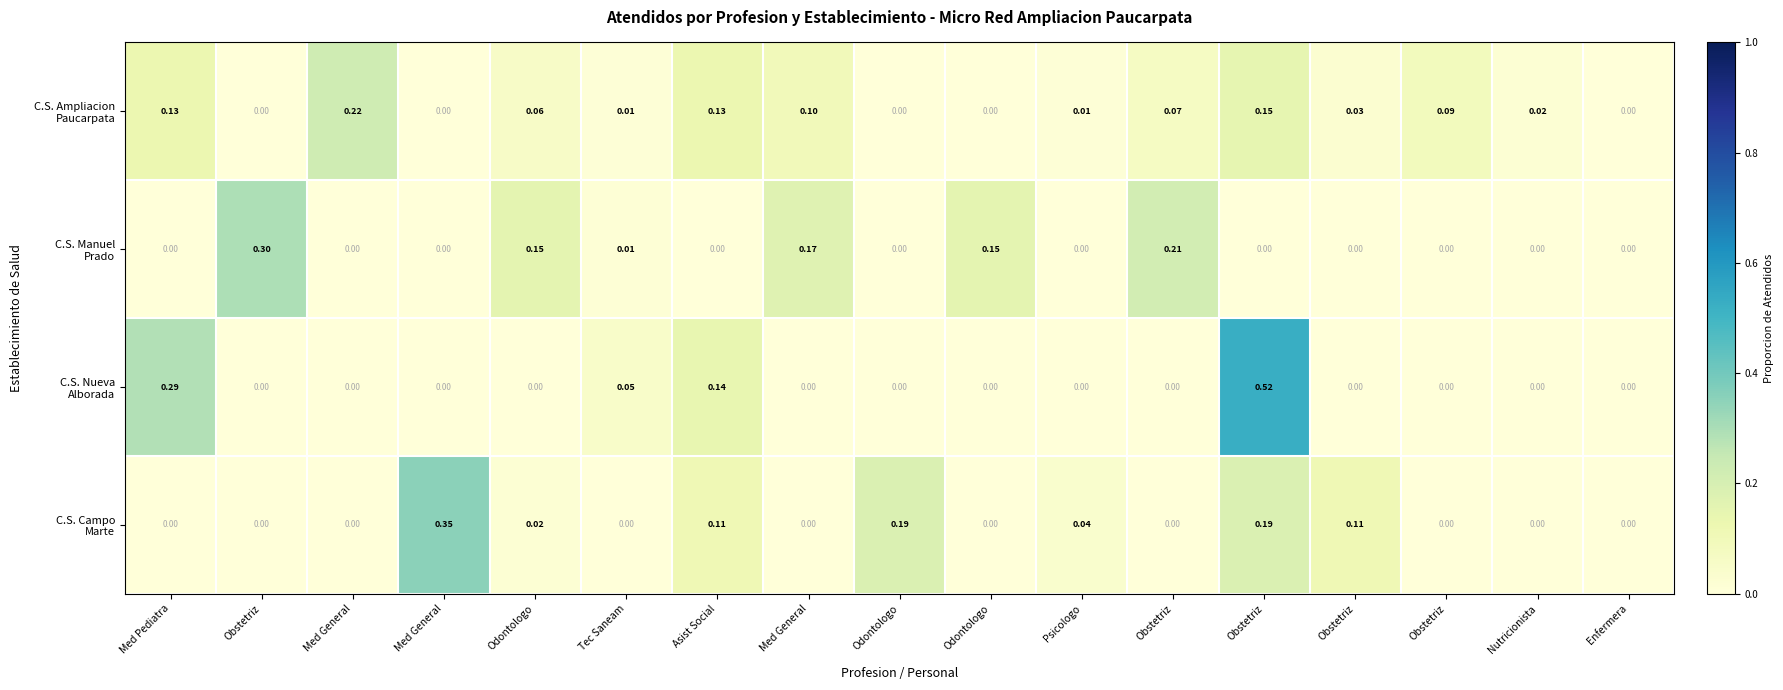

Count the number of categories in the chart.

17